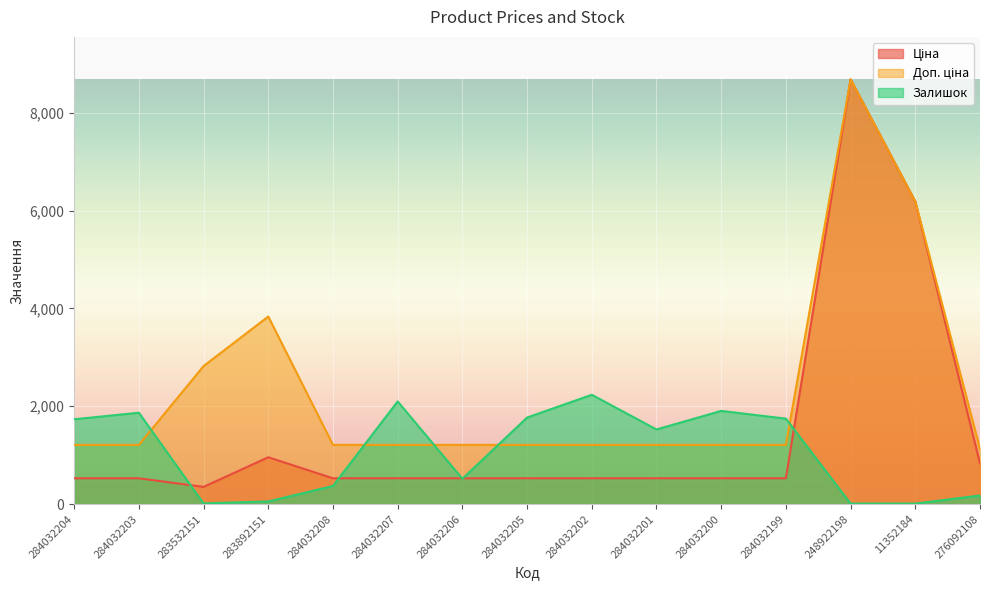

What is the maximum value shown in the chart?

8679.5